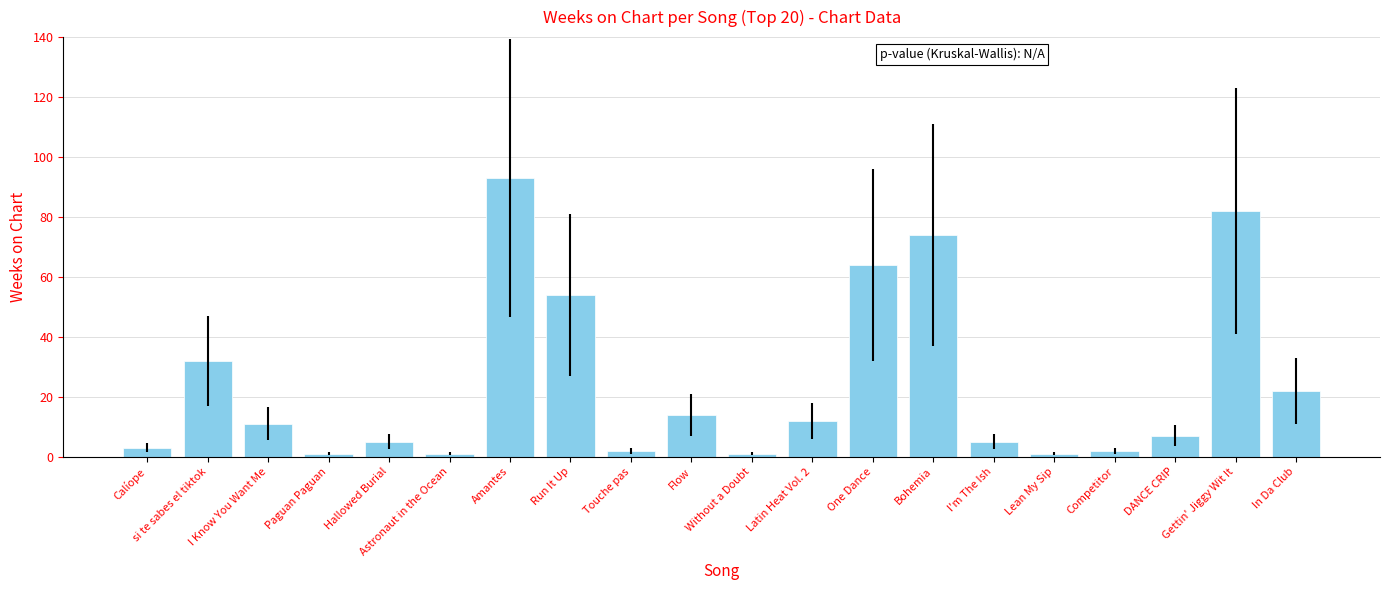

What is the change in value from Amantes to Competitor?

-91